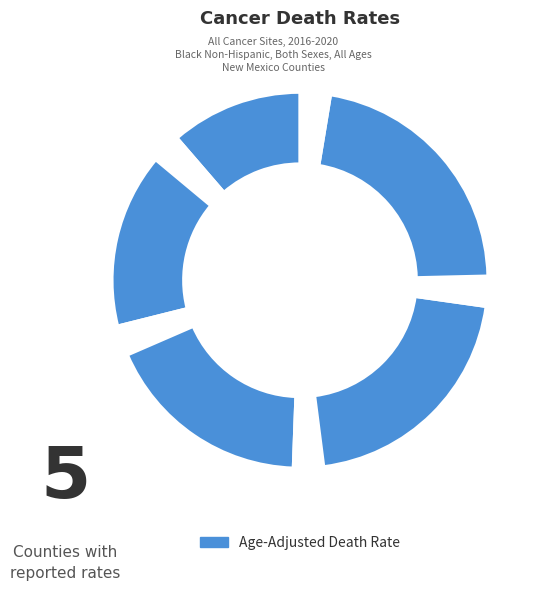

How many segments does this pie chart have?

10